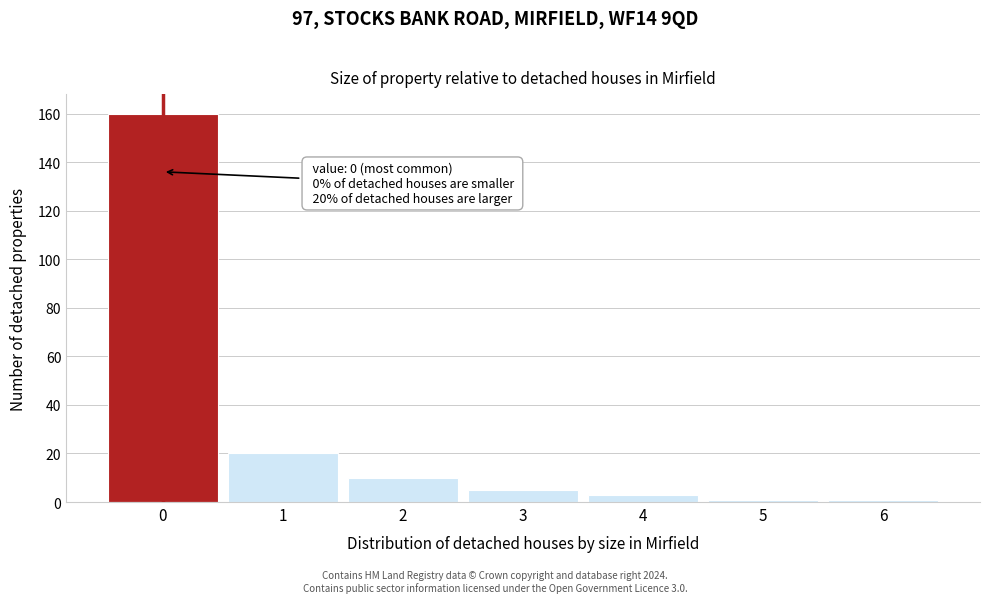

Which range on the x-axis has the tallest bar?

-0.5 to 0.5